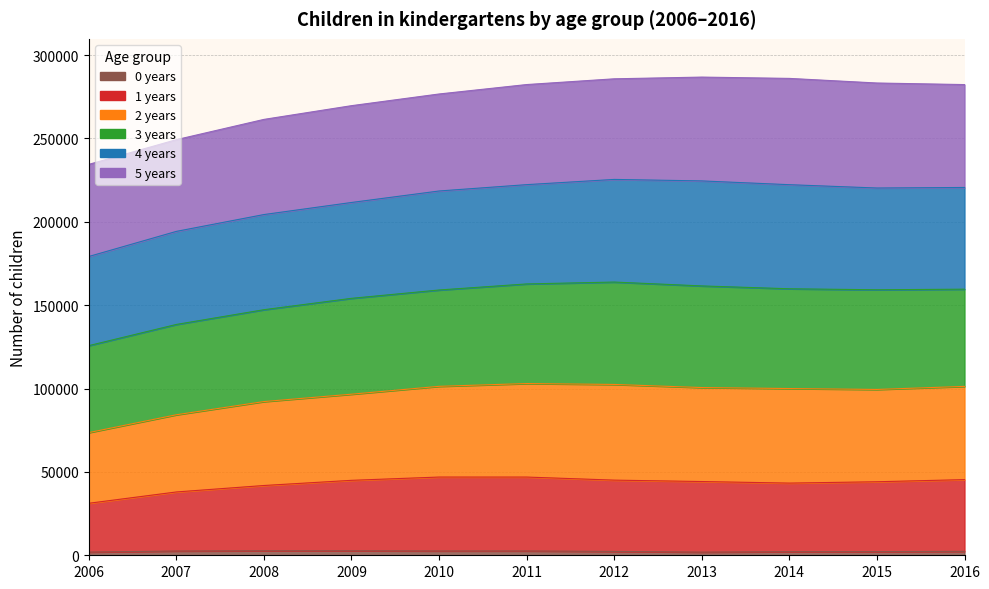

Is the value of 0 years at 2008 greater than the value of 2 years at 2007?

No